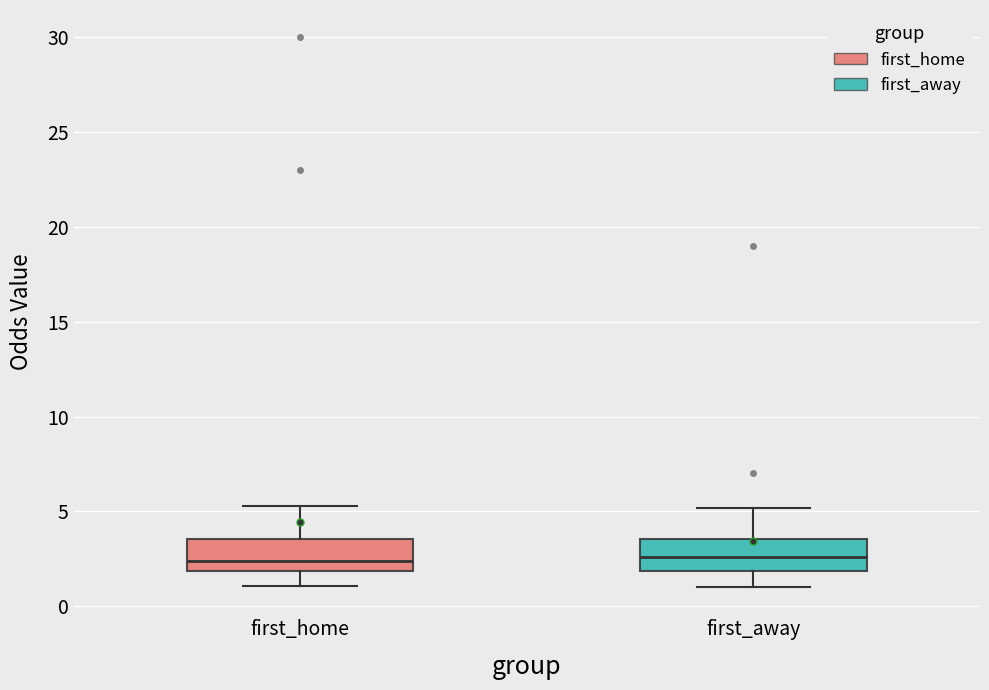

Reading left to right, transcribe this box plot: for each box, give where its median line is, the range the box spans, and where its two whiskers end, as read against the y-axis. The values are not printed on the chart, so give them approximately, as read against the axis.

first_home: median 2.5, box 2.0 to 3.5, whiskers 1.0 to 5.5
first_away: median 2.5, box 2.0 to 3.5, whiskers 1.0 to 5.0